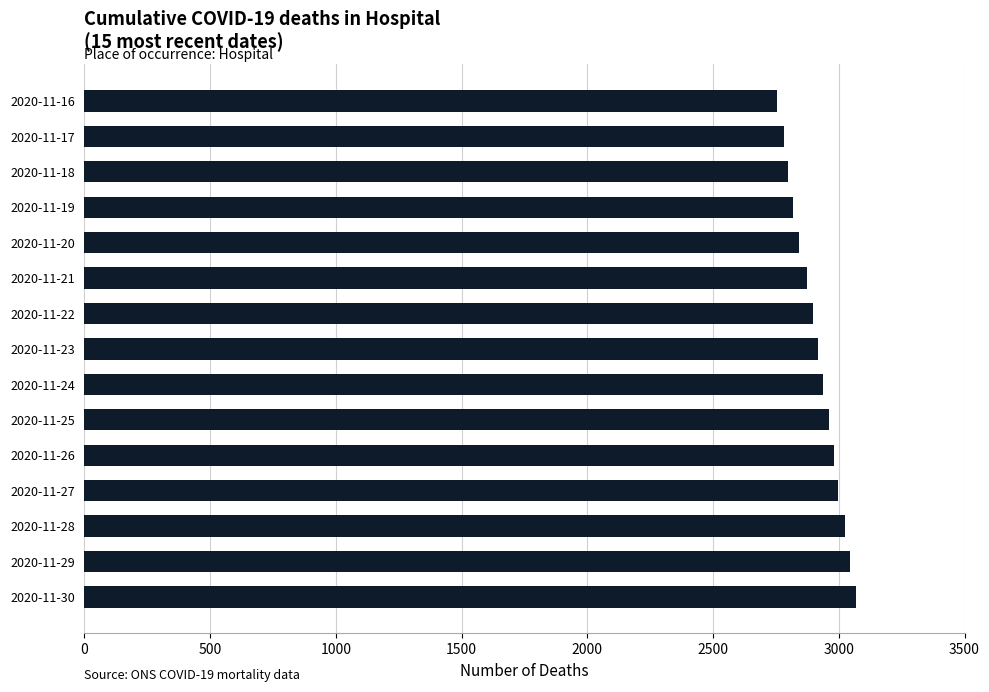

What is the difference between the values at 2020-11-22 and 2020-11-16?

145